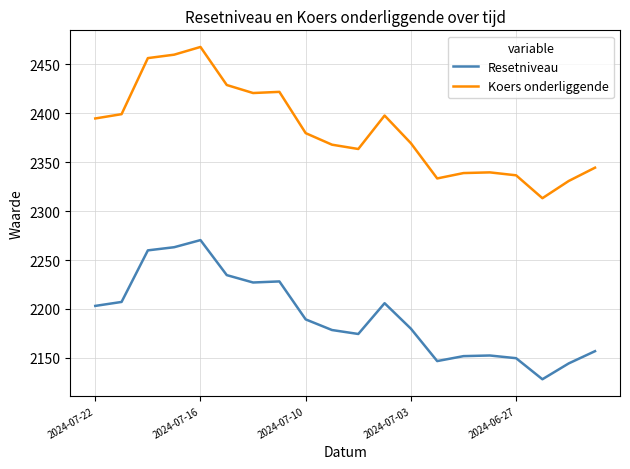

List the series in order of their overall mean, lowest first.

Resetniveau, Koers onderliggende